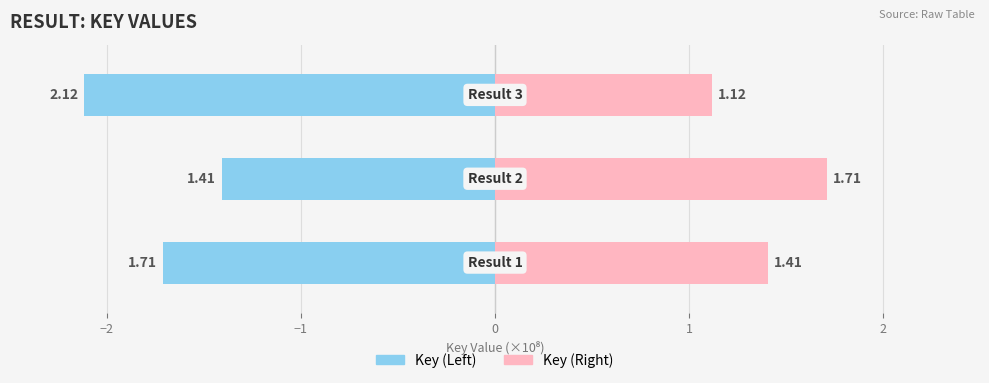

Which series has the largest range (max minus min)?

Key (Left)